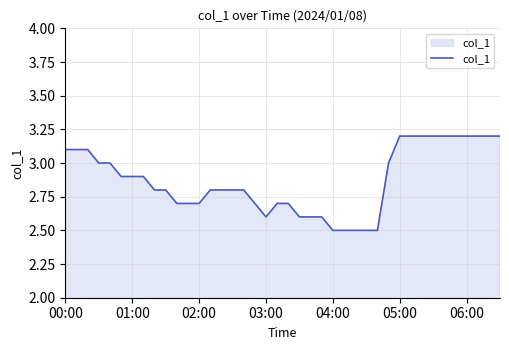

What is the maximum value shown in the chart?

3.2